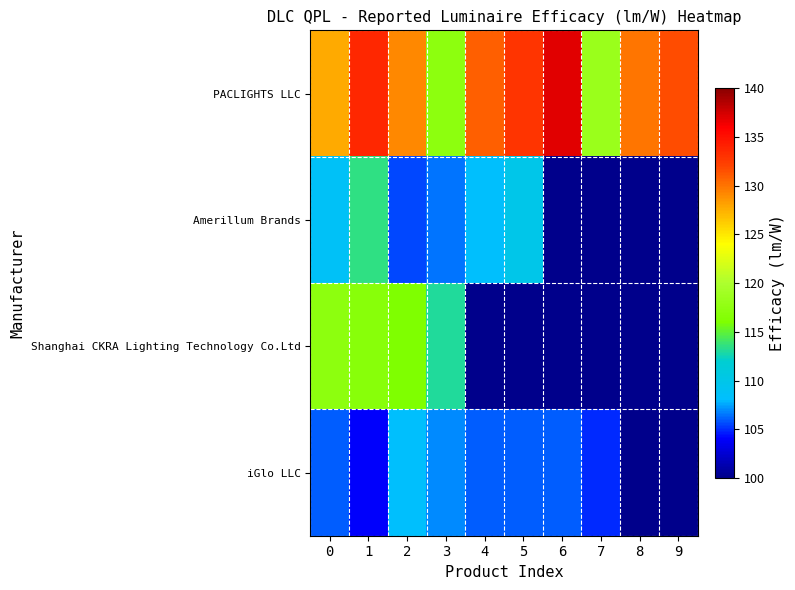

Reading right to left, transcribe all the data shown in this chart.

PACLIGHTS LLC: 9=131.7	8=129.9	7=118.4	6=137.0	5=132.9	4=130.8	3=117.3	2=129.1	1=133.7	0=127.7
Amerillum Brands: 9=0.0	8=0.0	7=0.0	6=0.0	5=109.9	4=108.3	3=106.5	2=105.5	1=113.5	0=108.6
Shanghai CKRA Lighting Technology Co.Ltd: 9=0.0	8=0.0	7=0.0	6=0.0	5=0.0	4=0.0	3=113.0	2=116.0	1=116.7	0=117.2
iGlo LLC: 9=0.0	8=0.0	7=104.9	6=106.0	5=106.0	4=106.0	3=107.0	2=108.2	1=103.9	0=106.0